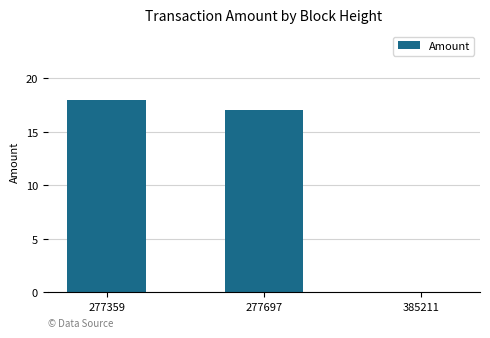

What is the change in value from 277359 to 385211?

-18